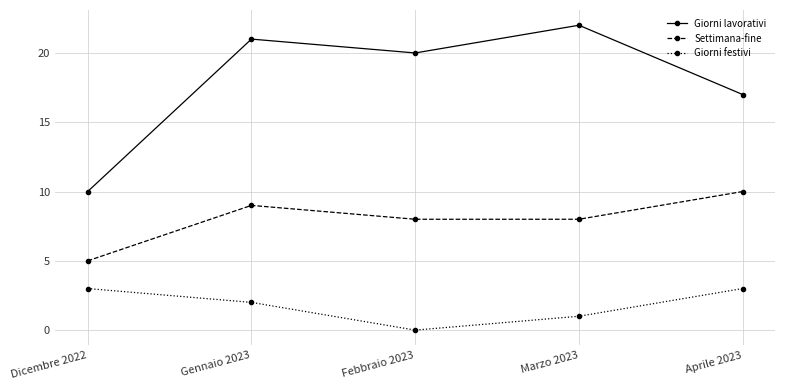

True or false: Settimana-fine and Giorni lavorativi cross at least once.

False